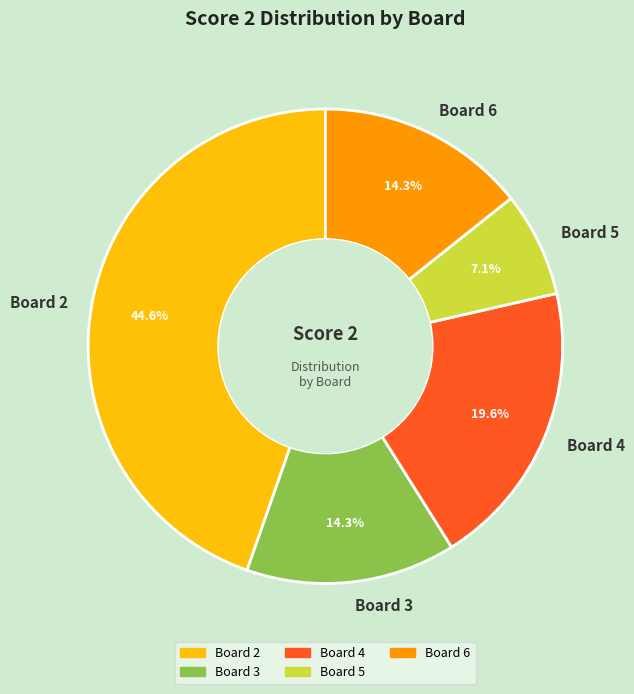

What is the largest slice in the pie chart?

Board 2